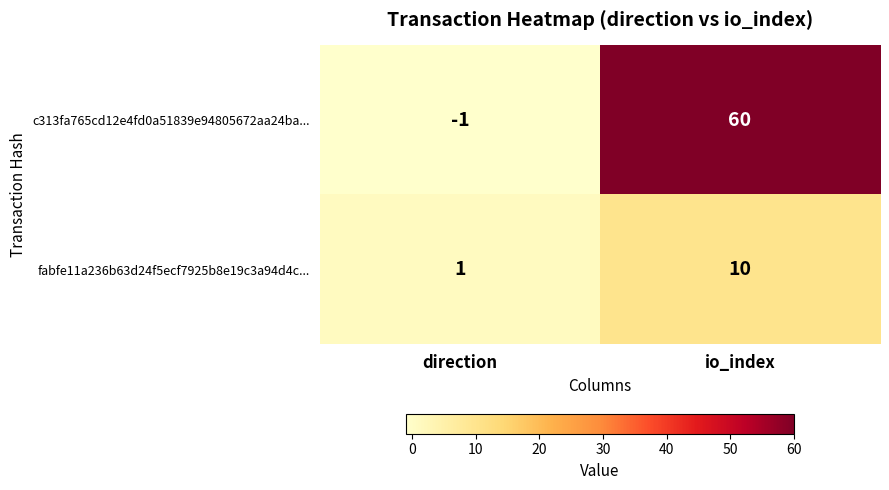

What is the highest value of the fabfe11a236b63d24f5ecf7925b8e19c3a94d4c... series?

10